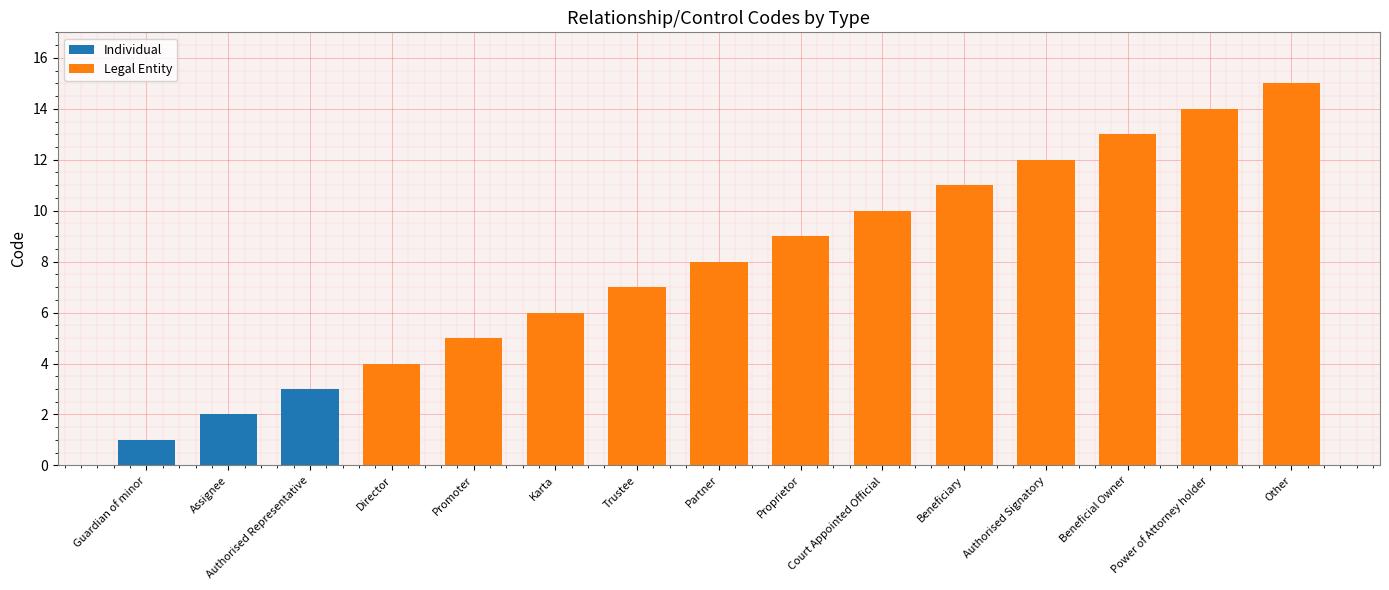

Which series changed the most between Partner and Proprietor?

Legal Entity